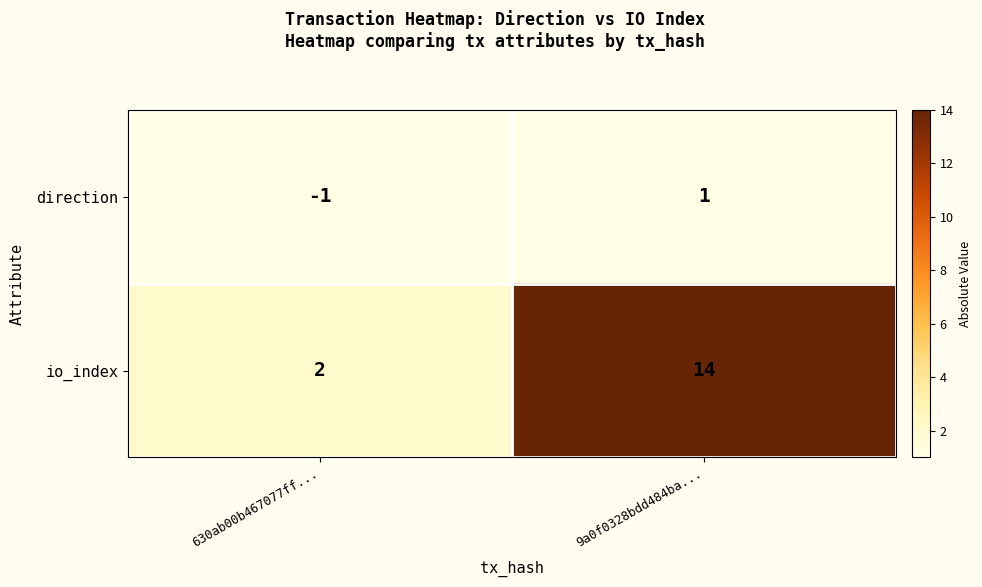

At 630ab00b467077ff..., list the series in order from largest to smallest.

io_index, direction